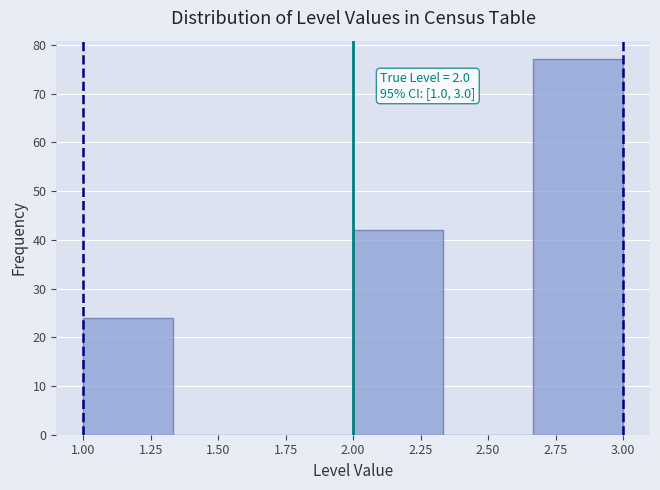

Which range on the x-axis has the tallest bar?

2.65 to 3.00